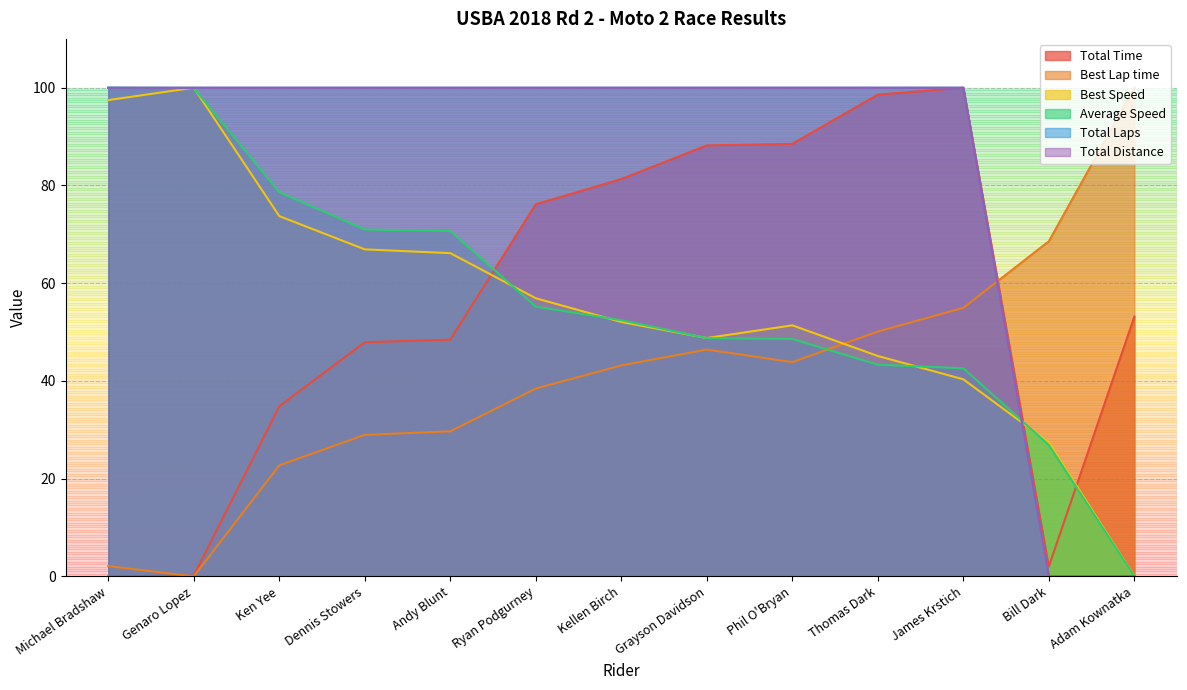

How many values in Best Speed are above zero?

12